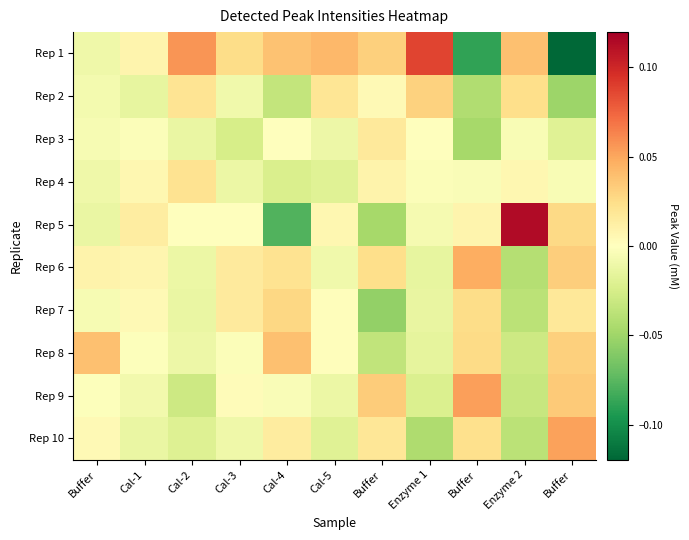

How many distinct data groups are displayed?

10